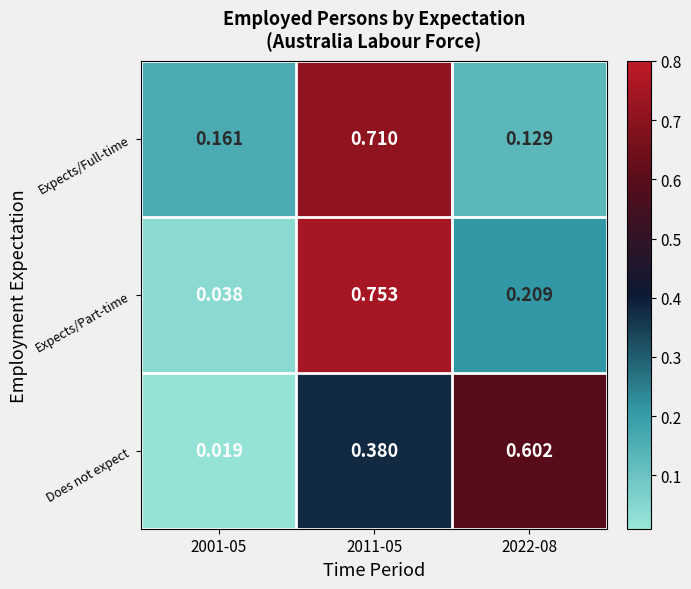

Which series has the largest total across all categories?

Does not expect